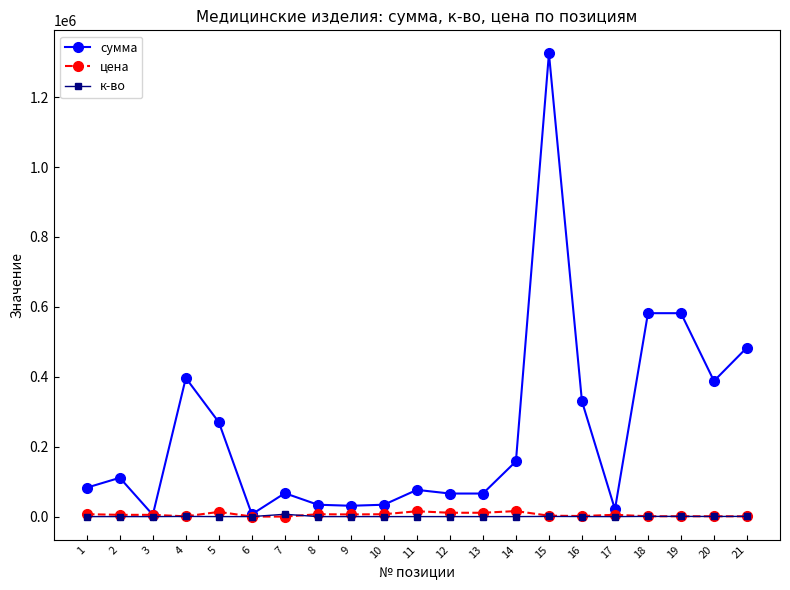

What is the difference between the к-во values at 14 and 15?

490